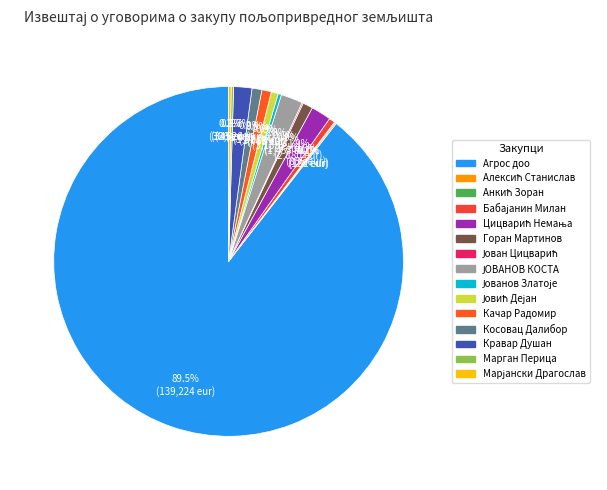

Is there a majority slice in this chart?

Yes